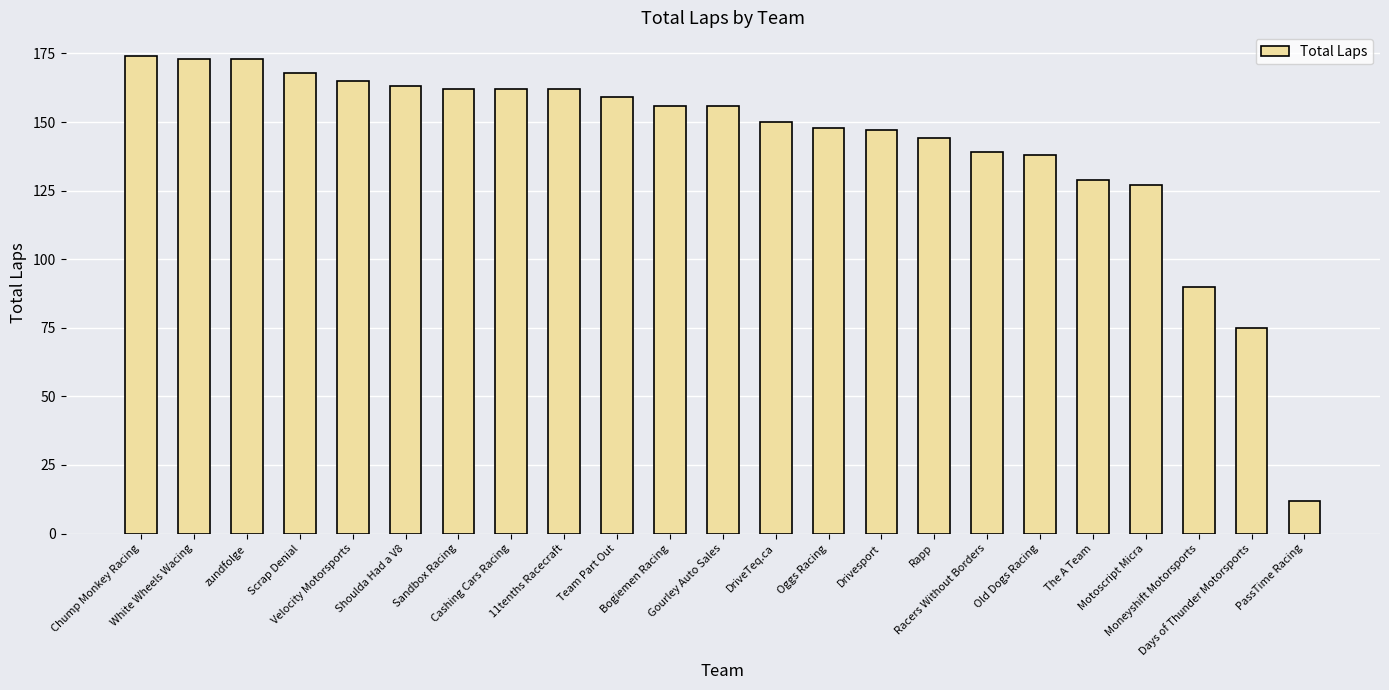

Reading left to right, what are all the values shown in this chart?

Chump Monkey Racing=174	White Wheels Wacing=173	zundfolge=173	Scrap Denial=168	Velocity Motorsports=165	Shoulda Had a V8=163	Sandbox Racing=162	Cashing Cars Racing=162	11tenths Racecraft=162	Team Part Out=159	Bogiemen Racing=156	Gourley Auto Sales=156	DriveTeq.ca=150	Oggs Racing=148	Drivesport=147	Rapp=144	Racers Without Borders=139	Old Dogs Racing=138	The A Team=129	Motoscript Micra=127	Moneyshift Motorsports=90	Days of Thunder Motorsports=75	PassTime Racing=12